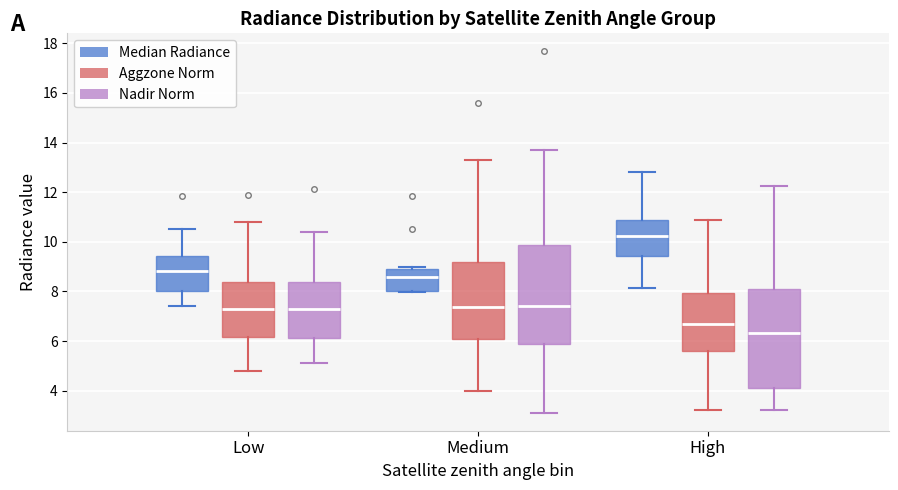

Reading left to right, read every box against the y-axis: the position of its median line, the range the box covers, and the ends of its whiskers. The values are not printed on the chart, so give them approximately, as read against the axis.

Low (Median Radiance): median 8.8, box 8.0 to 9.4, whiskers 7.4 to 10.6
Low (Aggzone Norm): median 7.2, box 6.2 to 8.4, whiskers 4.8 to 10.8
Low (Nadir Norm): median 7.2, box 6.2 to 8.4, whiskers 5.2 to 10.4
Medium (Median Radiance): median 8.6, box 8.0 to 9.0, whiskers 8.0 (just below the box's lower edge) to 9.0 (just above the box's upper edge)
Medium (Aggzone Norm): median 7.4, box 6.0 to 9.2, whiskers 4.0 to 13.2
Medium (Nadir Norm): median 7.4, box 5.8 to 9.8, whiskers 3.2 to 13.6
High (Median Radiance): median 10.2, box 9.4 to 10.8, whiskers 8.2 to 12.8
High (Aggzone Norm): median 6.6, box 5.6 to 8.0, whiskers 3.2 to 10.8
High (Nadir Norm): median 6.4, box 4.2 to 8.0, whiskers 3.2 to 12.2